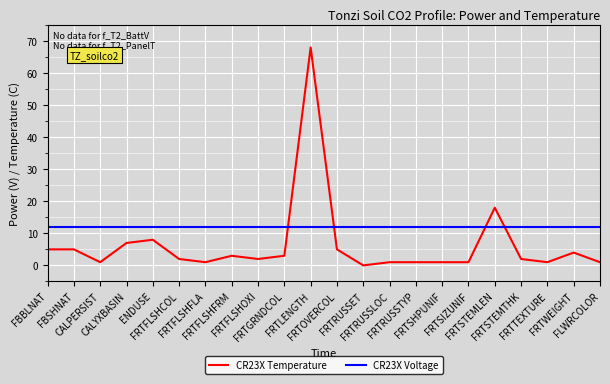

The value of CR23X Voltage at FRTTEXTURE is 12. True or false?

True